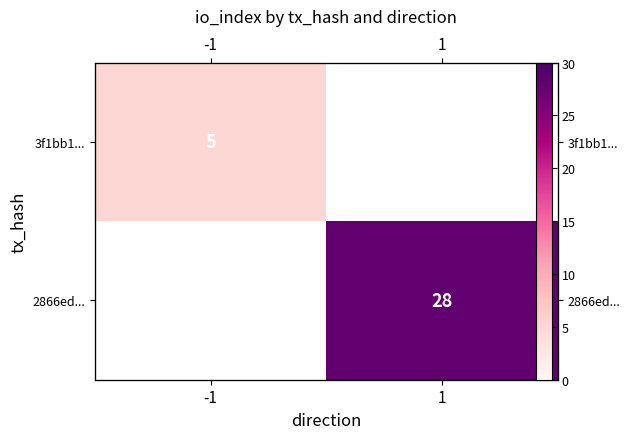

At how many categories does at least one series exceed 15?

1